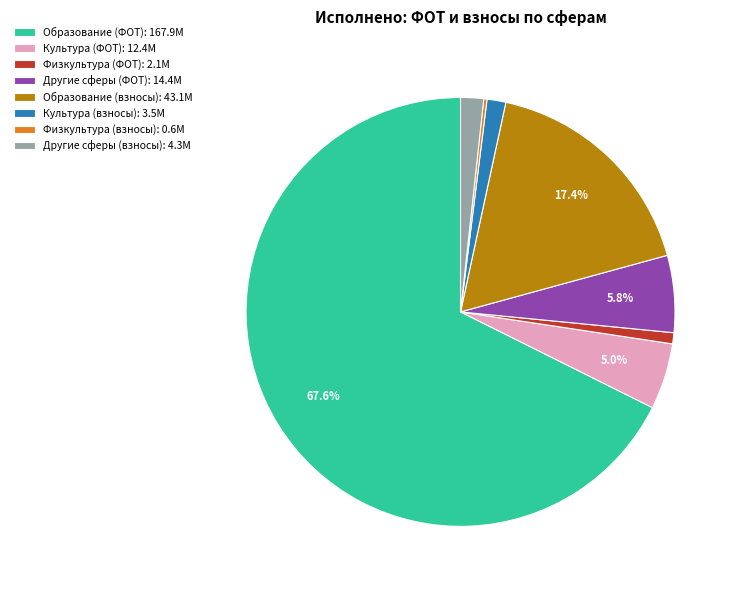

Which category has the biggest portion of the pie?

Образование (ФОТ): 167.9M